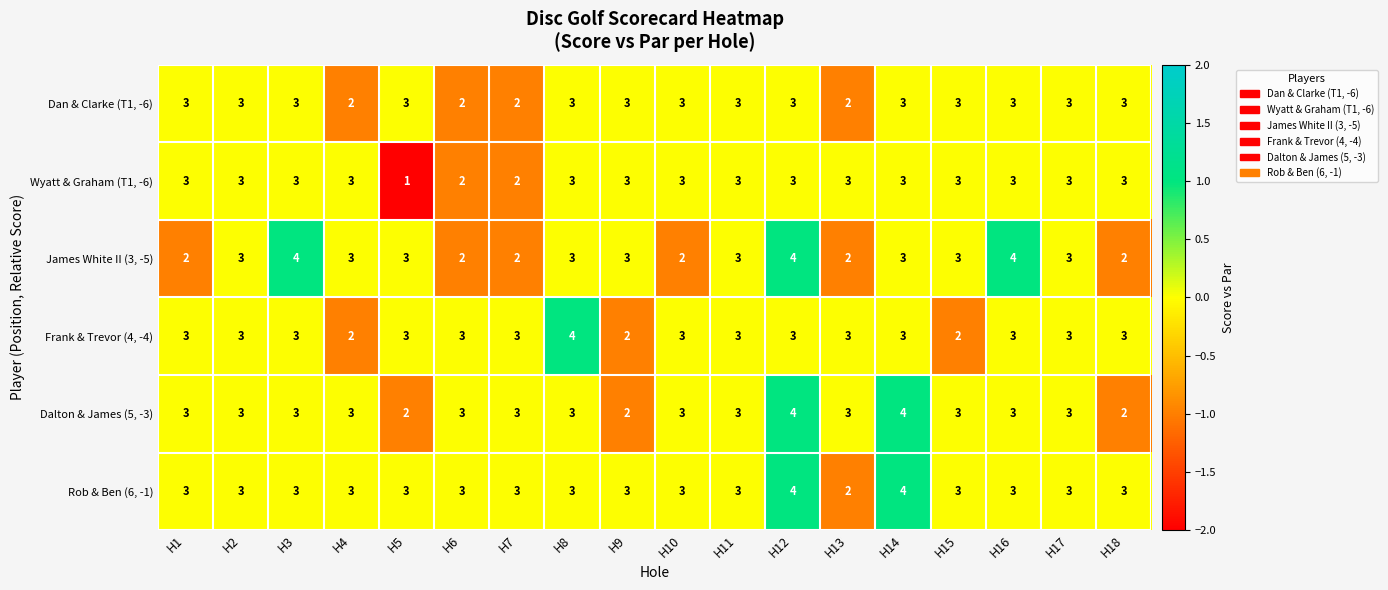

Is the value of Dalton & James (5, -3) at H2 greater than the value of James White II (3, -5) at H16?

No